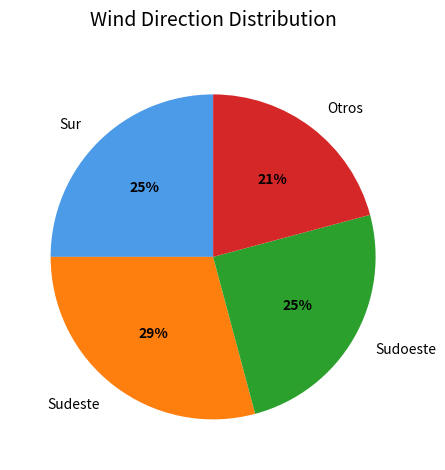

Between Otros and Sudoeste, which is larger?

Sudoeste